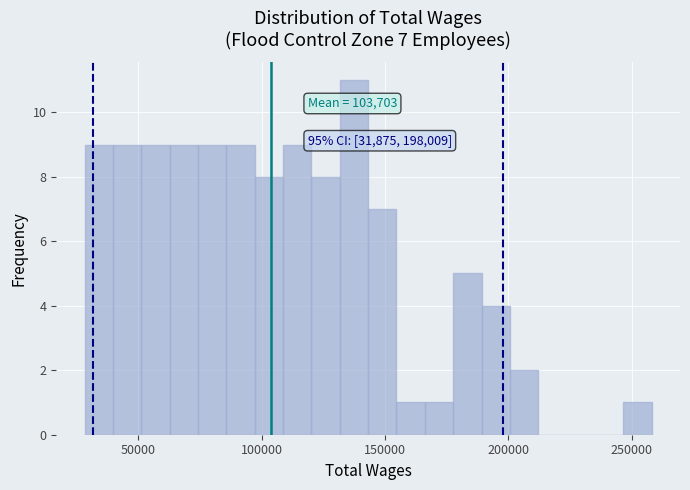

Around what value on the x-axis is the tallest bar? Give the approximate position of its centre, as read against the axis.

135000